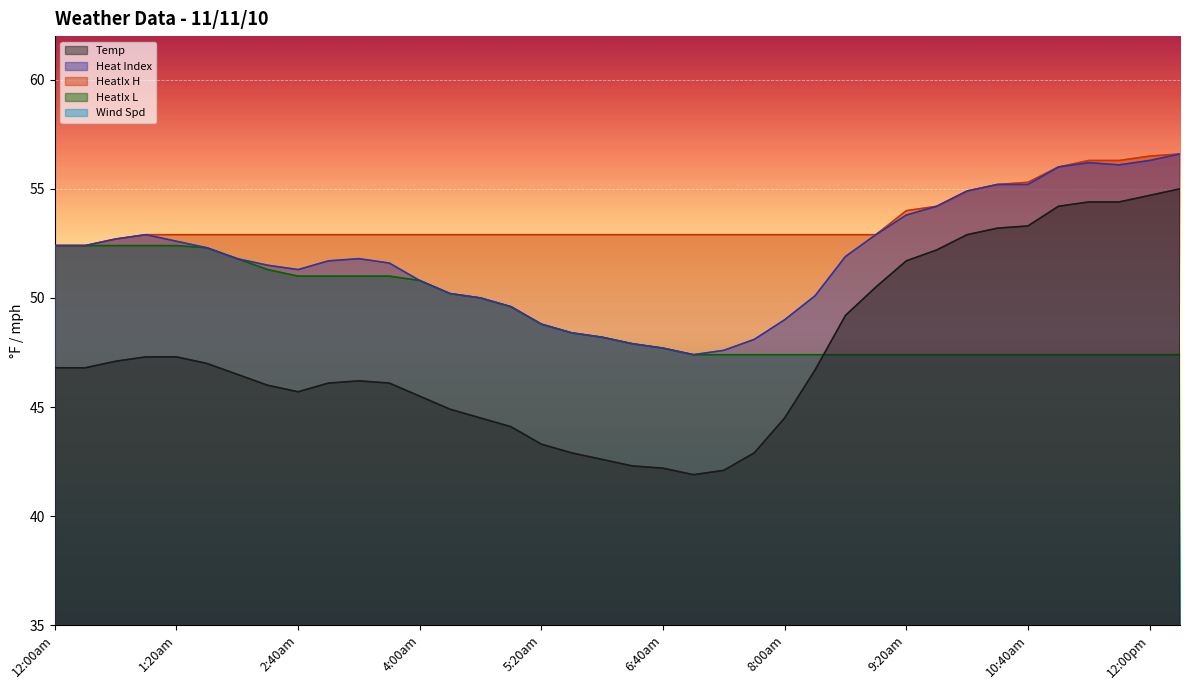

True or false: HeatIx L and Temp cross at least once.

True